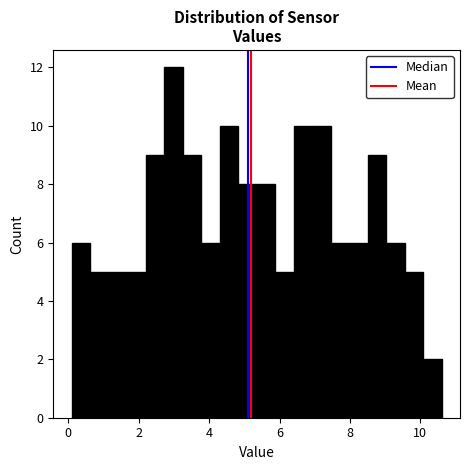

Around what value on the x-axis is the tallest bar? Give the approximate position of its centre, as read against the axis.

3.0